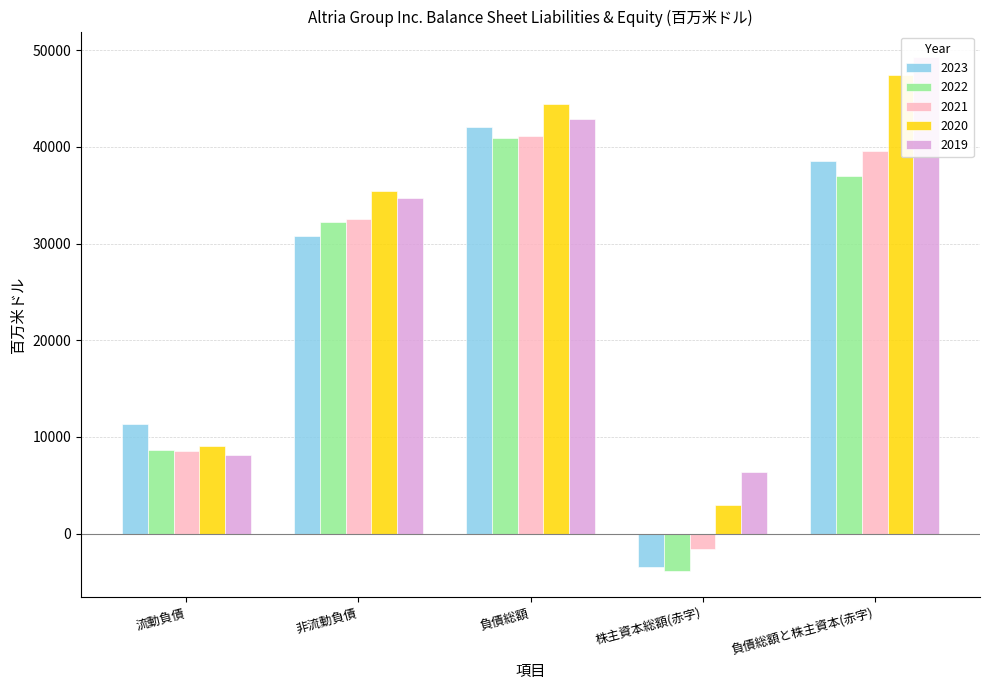

What is the value of the 2020 bar at the 3rd from the left?

44449